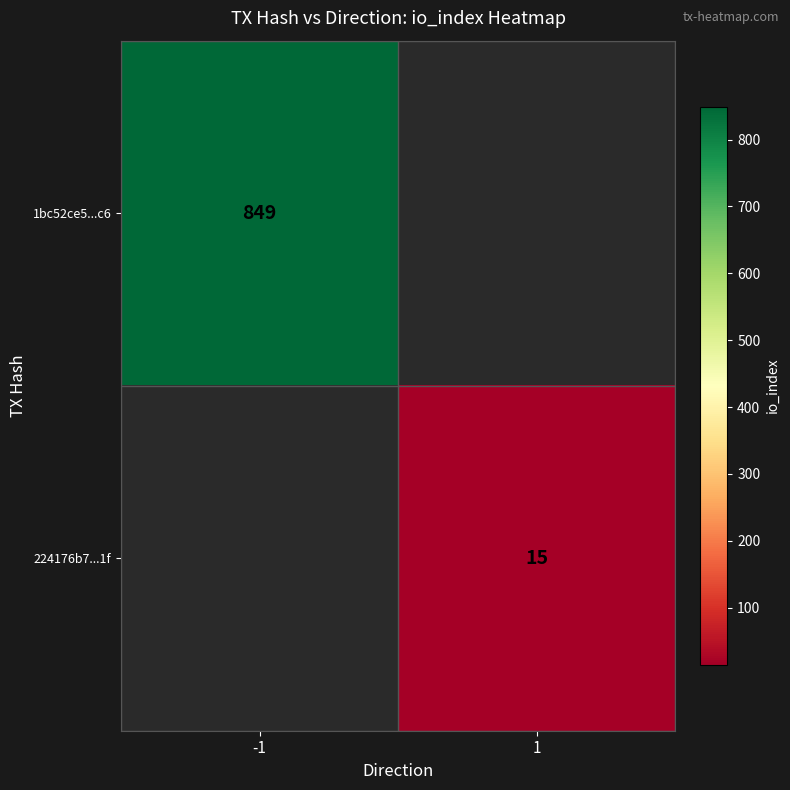

True or false: 1bc52ce5...c6 has a value of 1456 at -1.

False